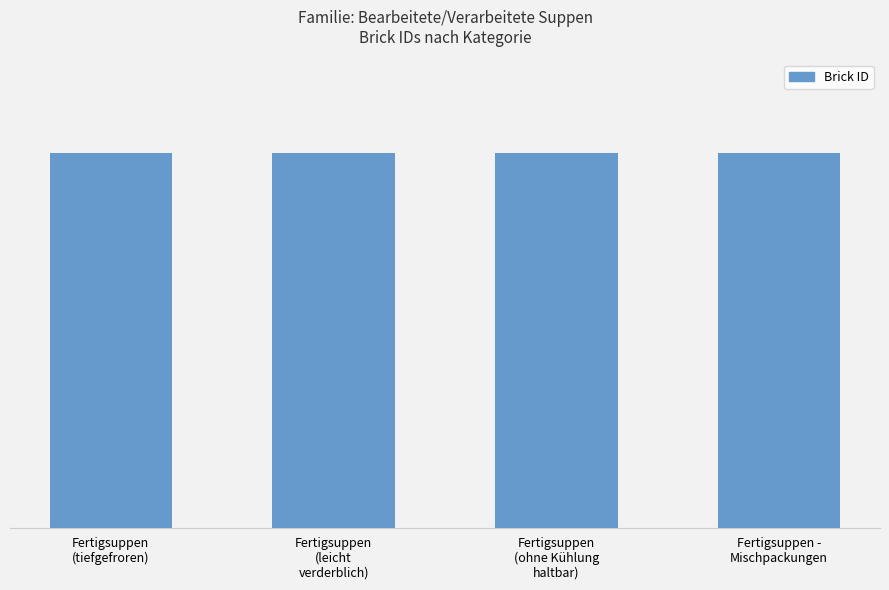

Are the bars grouped side by side (vs. stacked)?

No